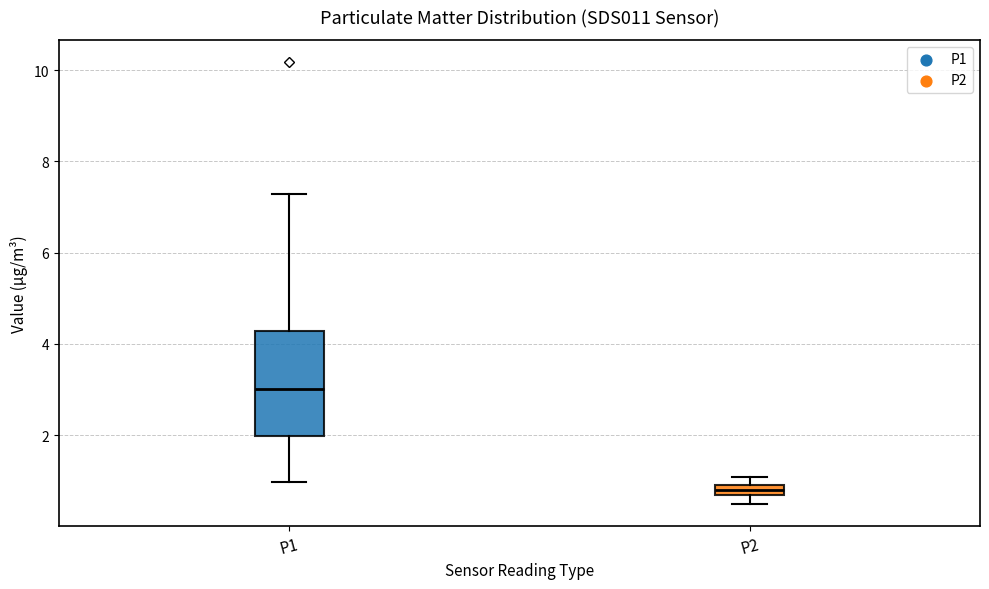

Where does the median line of the box for P1 sit on the y-axis? The values are not printed on the chart, so give them approximately, as read against the axis.

3.0